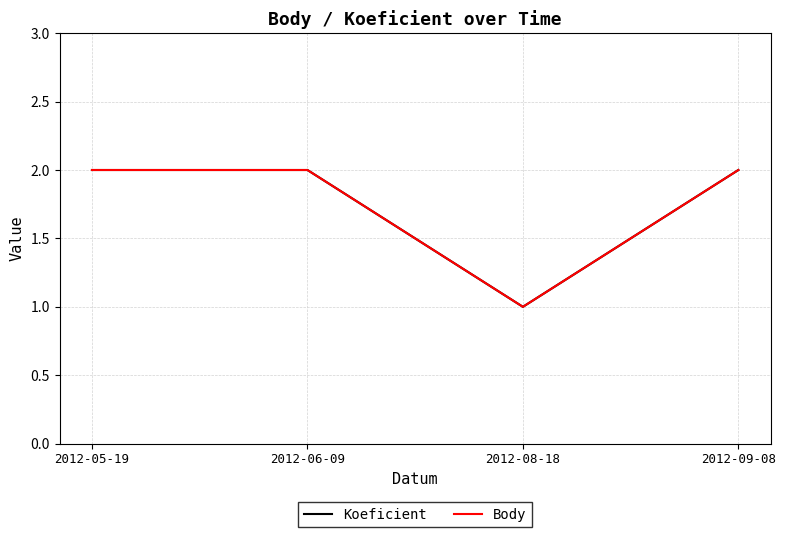

Between 2012-09-08 and 2012-08-18, which is larger?

2012-09-08